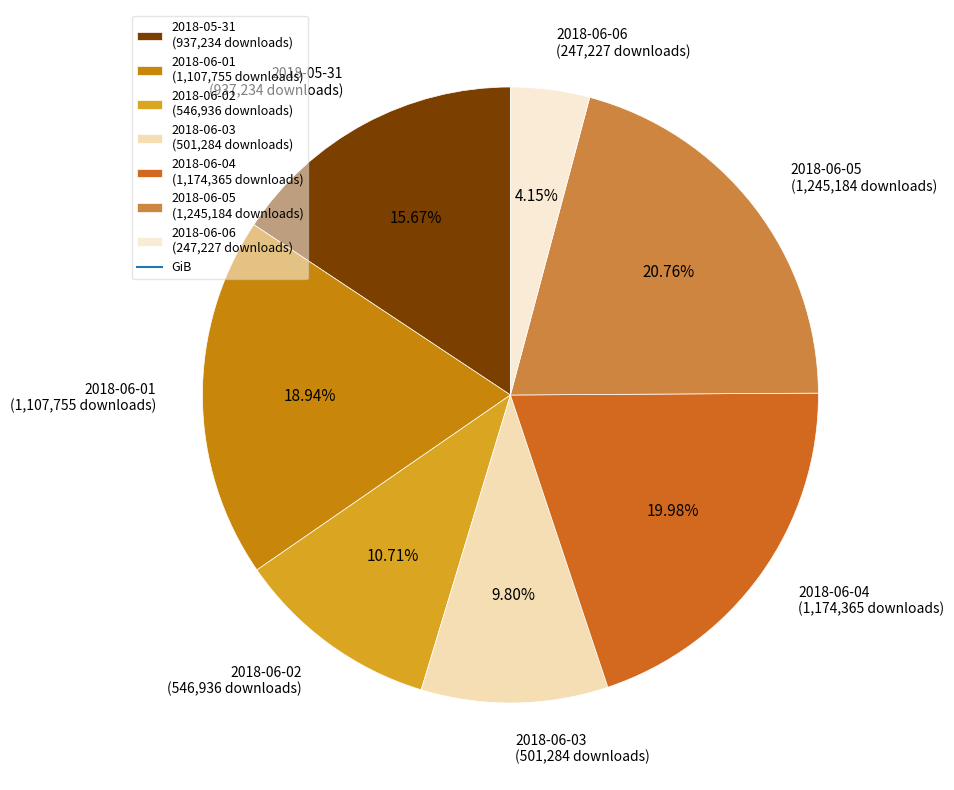

Which slice is the largest?

2018-06-05